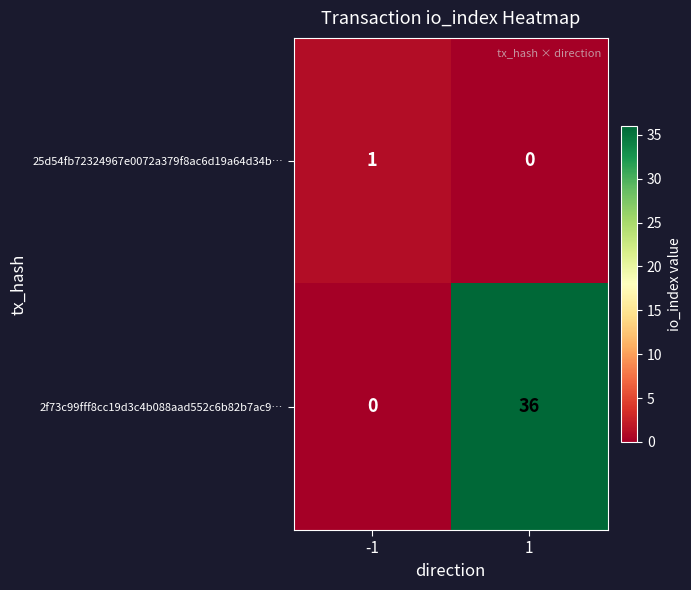

Which series has the widest spread of values?

2f73c99fff8cc19d3c4b088aad552c6b82b7ac9…